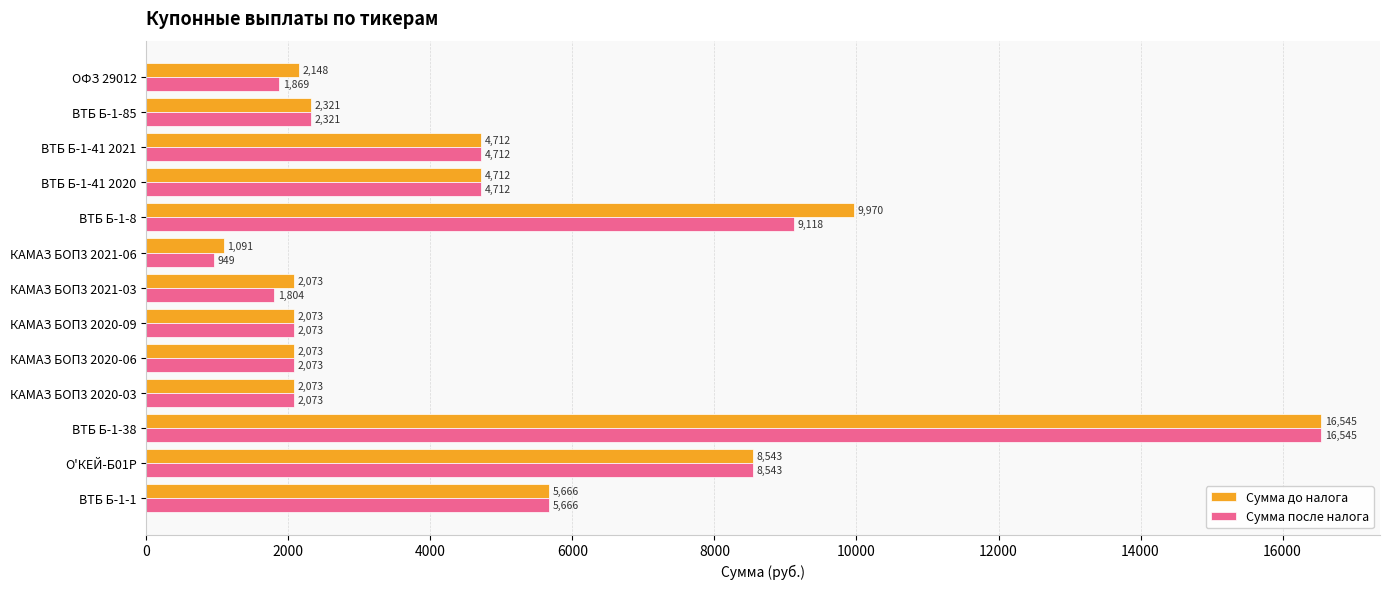

What is the spread (max minus min) of values at ОФЗ 29012?

279.0